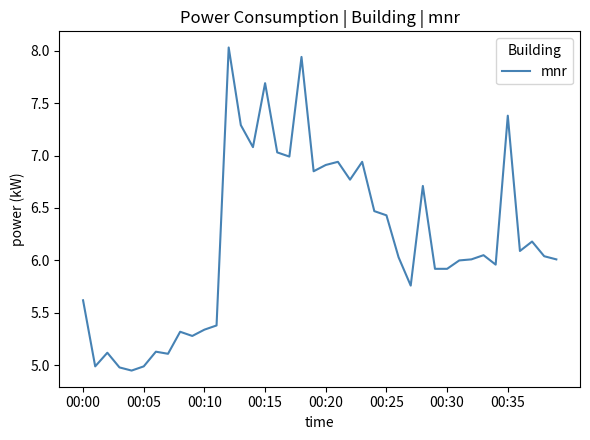

What is the maximum value shown in the chart?

8.0